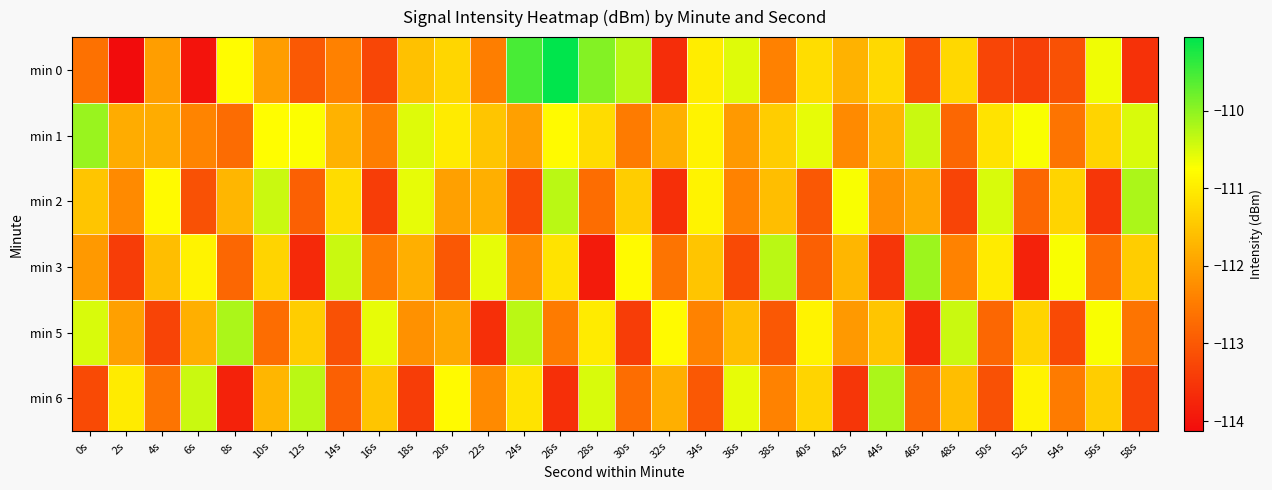

Reading left to right, extract all data points from this chart.

min 0: 0s=-112.6	2s=-114.1	4s=-112.0	6s=-114.0	8s=-110.8	10s=-112.0	12s=-113.0	14s=-112.4	16s=-113.3	18s=-111.6	20s=-111.3	22s=-112.5	24s=-109.5	26s=-109.1	28s=-109.9	30s=-110.3	32s=-113.6	34s=-111.0	36s=-110.5	38s=-112.4	40s=-111.2	42s=-111.8	44s=-111.2	46s=-113.1	48s=-111.3	50s=-113.3	52s=-113.4	54s=-113.1	56s=-110.6	58s=-113.6
min 1: 0s=-110.1	2s=-111.8	4s=-111.8	6s=-112.4	8s=-112.7	10s=-110.8	12s=-110.7	14s=-111.8	16s=-112.5	18s=-110.5	20s=-111.0	22s=-111.5	24s=-112.0	26s=-110.8	28s=-111.2	30s=-112.5	32s=-111.8	34s=-110.9	36s=-112.1	38s=-111.4	40s=-110.6	42s=-112.3	44s=-111.7	46s=-110.4	48s=-112.8	50s=-111.1	52s=-110.7	54s=-112.6	56s=-111.3	58s=-110.5
min 2: 0s=-111.5	2s=-112.3	4s=-110.8	6s=-113.1	8s=-111.7	10s=-110.4	12s=-112.9	14s=-111.2	16s=-113.4	18s=-110.6	20s=-112.0	22s=-111.8	24s=-113.2	26s=-110.3	28s=-112.7	30s=-111.4	32s=-113.6	34s=-110.9	36s=-112.4	38s=-111.6	40s=-113.0	42s=-110.7	44s=-112.2	46s=-111.9	48s=-113.3	50s=-110.5	52s=-112.8	54s=-111.3	56s=-113.5	58s=-110.2
min 3: 0s=-112.1	2s=-113.4	4s=-111.6	6s=-110.9	8s=-112.8	10s=-111.3	12s=-113.7	14s=-110.4	16s=-112.5	18s=-111.8	20s=-113.0	22s=-110.6	24s=-112.3	26s=-111.1	28s=-113.9	30s=-110.8	32s=-112.6	34s=-111.5	36s=-113.2	38s=-110.3	40s=-112.9	42s=-111.7	44s=-113.5	46s=-110.1	48s=-112.4	50s=-111.0	52s=-113.8	54s=-110.7	56s=-112.7	58s=-111.4
min 5: 0s=-110.5	2s=-112.0	4s=-113.3	6s=-111.8	8s=-110.2	10s=-112.7	12s=-111.4	14s=-113.1	16s=-110.6	18s=-112.2	20s=-111.9	22s=-113.6	24s=-110.3	26s=-112.5	28s=-111.0	30s=-113.4	32s=-110.8	34s=-112.4	36s=-111.6	38s=-113.0	40s=-110.9	42s=-112.1	44s=-111.5	46s=-113.7	48s=-110.4	50s=-112.8	52s=-111.3	54s=-113.2	56s=-110.7	58s=-112.6
min 6: 0s=-113.2	2s=-111.0	4s=-112.6	6s=-110.4	8s=-113.8	10s=-111.7	12s=-110.3	14s=-112.9	16s=-111.5	18s=-113.4	20s=-110.8	22s=-112.3	24s=-111.1	26s=-113.6	28s=-110.5	30s=-112.7	32s=-111.8	34s=-113.0	36s=-110.6	38s=-112.4	40s=-111.3	42s=-113.5	44s=-110.2	46s=-112.8	48s=-111.6	50s=-113.1	52s=-110.9	54s=-112.5	56s=-111.4	58s=-113.3